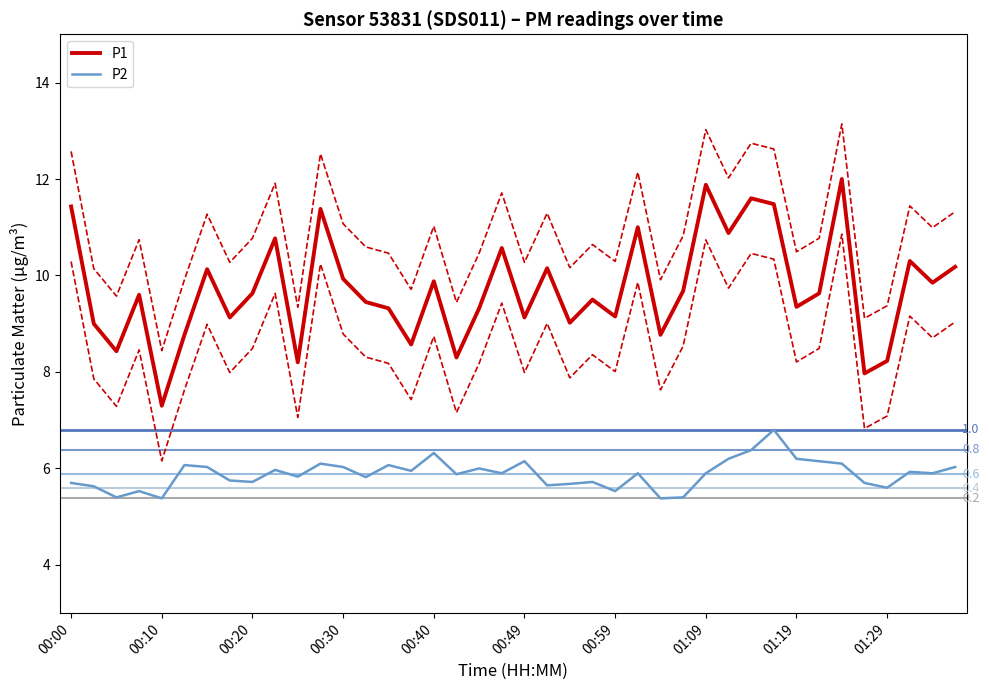

The value of P1 at 27 is 4.1. True or false?

False